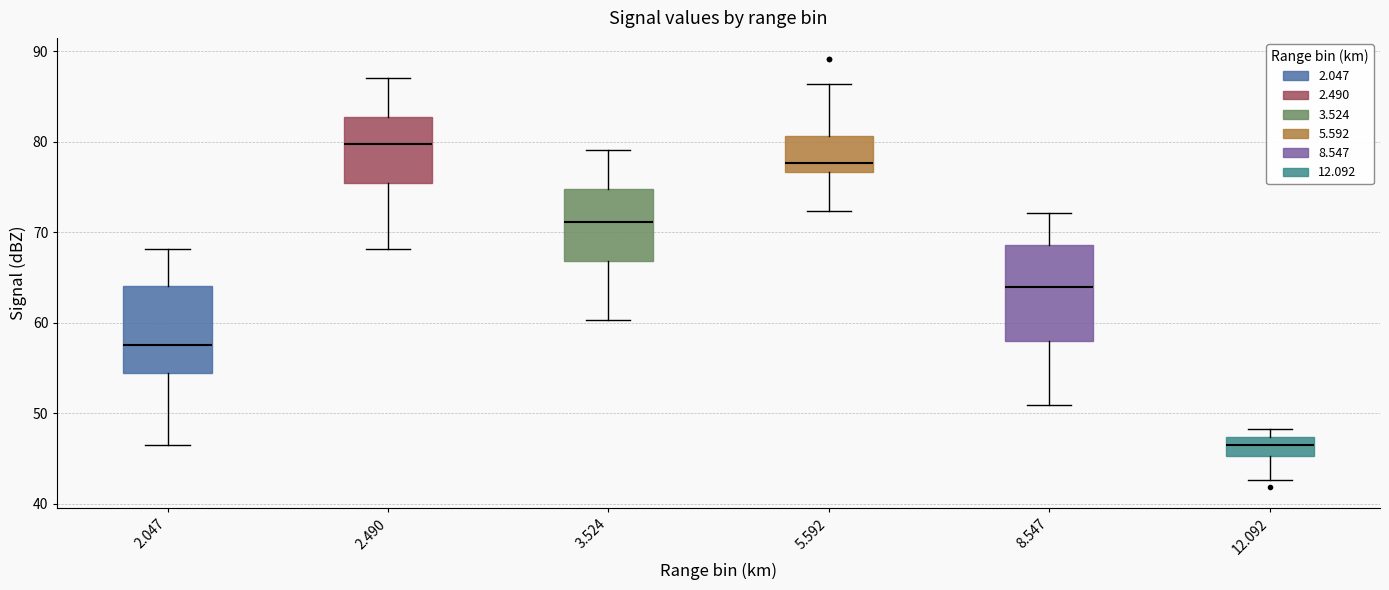

Where is the upper edge of the box at x = 2.490 on the y-axis? The values are not printed on the chart, so give them approximately, as read against the axis.

83